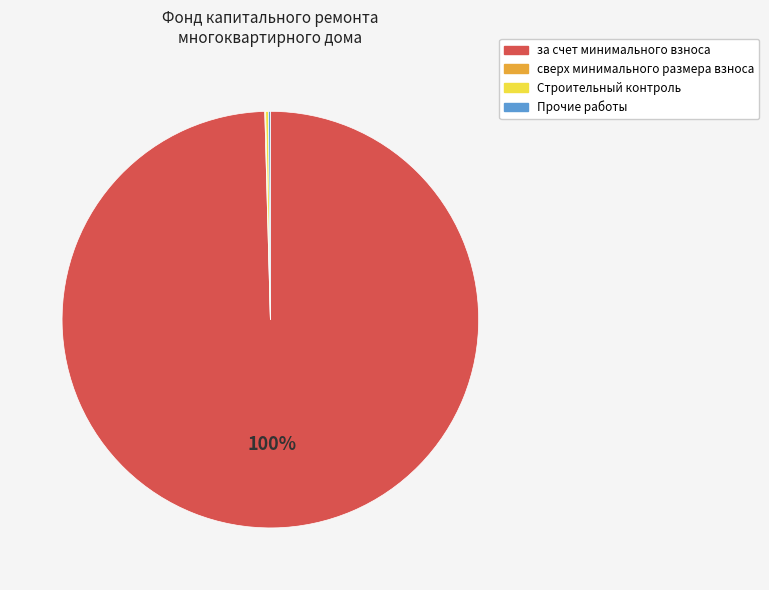

To the nearest percent, what is the average slice percentage?

25%